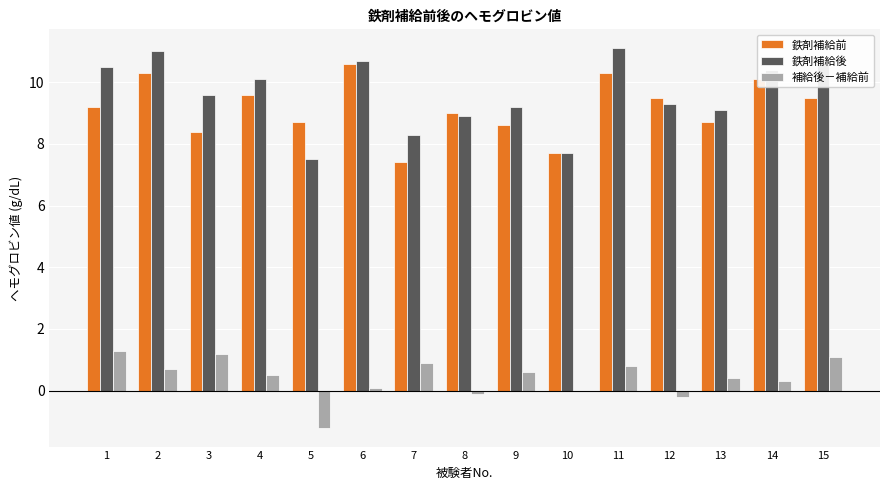

Reading right to left, what are all the values shown in this chart?

鉄剤補給前: 9.5	10.1	8.7	9.5	10.3	7.7	8.6	9.0	7.4	10.6	8.7	9.6	8.4	10.3	9.2
鉄剤補給後: 10.6	10.4	9.1	9.3	11.1	7.7	9.2	8.9	8.3	10.7	7.5	10.1	9.6	11.0	10.5
補給後－補給前: 1.1	0.3	0.4	-0.2	0.8	0.0	0.6	-0.1	0.9	0.1	-1.2	0.5	1.2	0.7	1.3